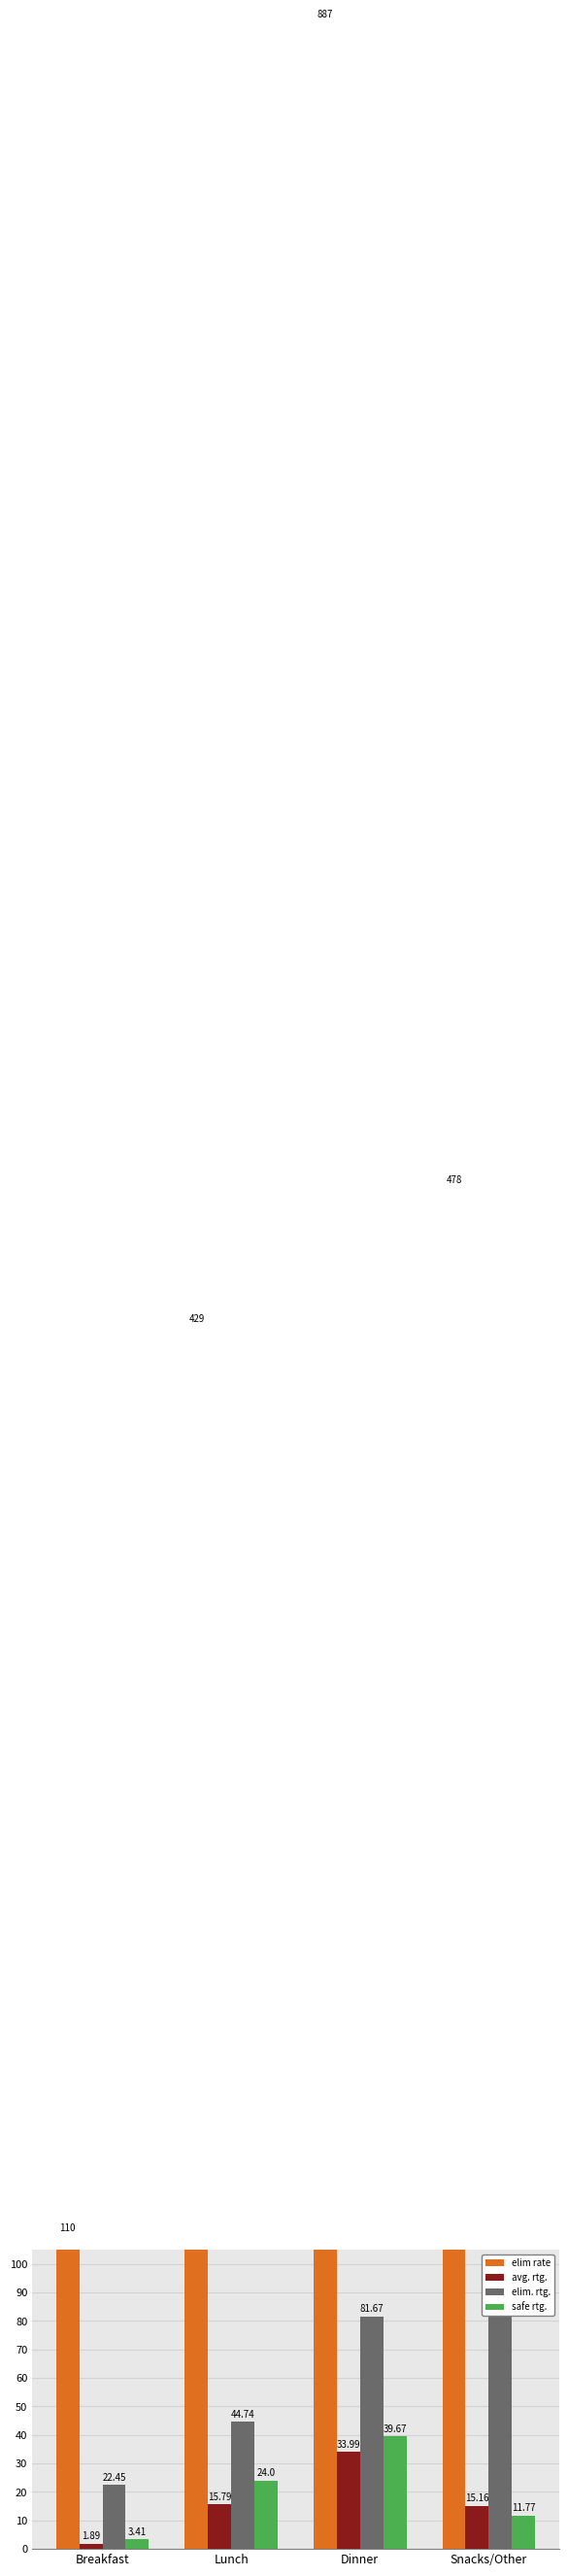

What is the minimum value for elim rate?

110.0